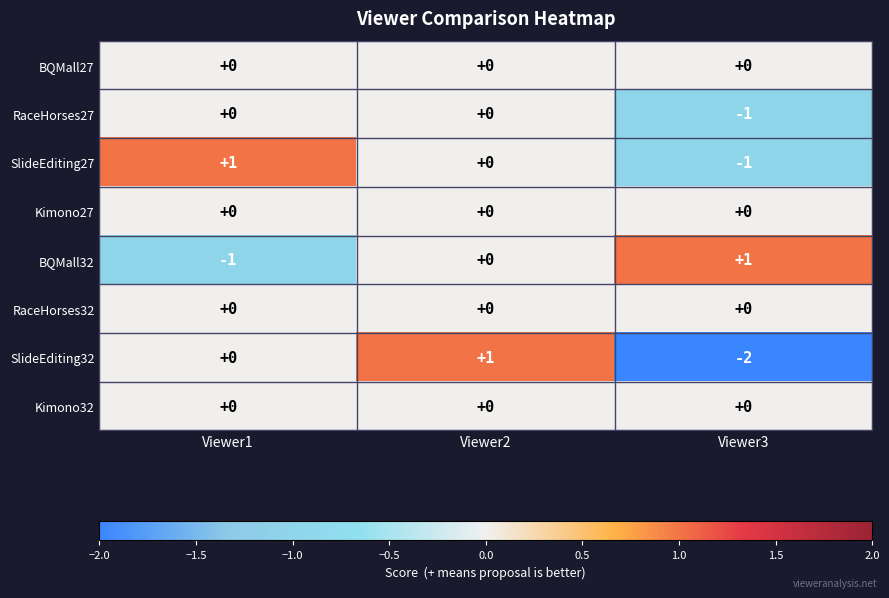

At which category is the sum across all series the highest?

Viewer2